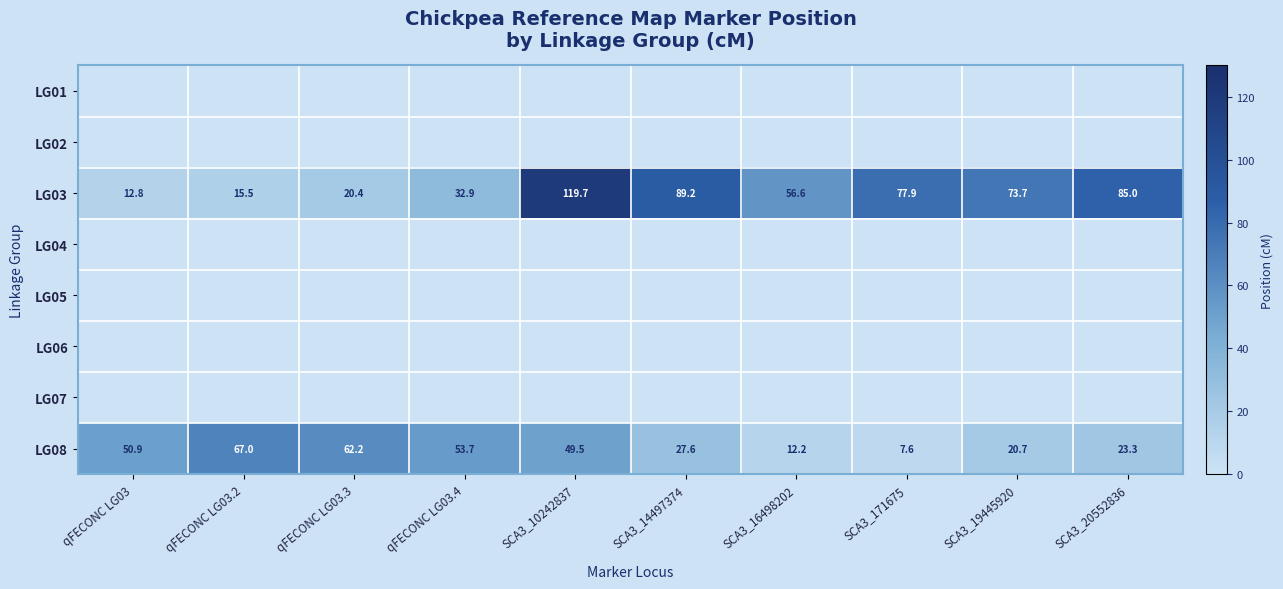

Which series has the largest total across all categories?

LG03